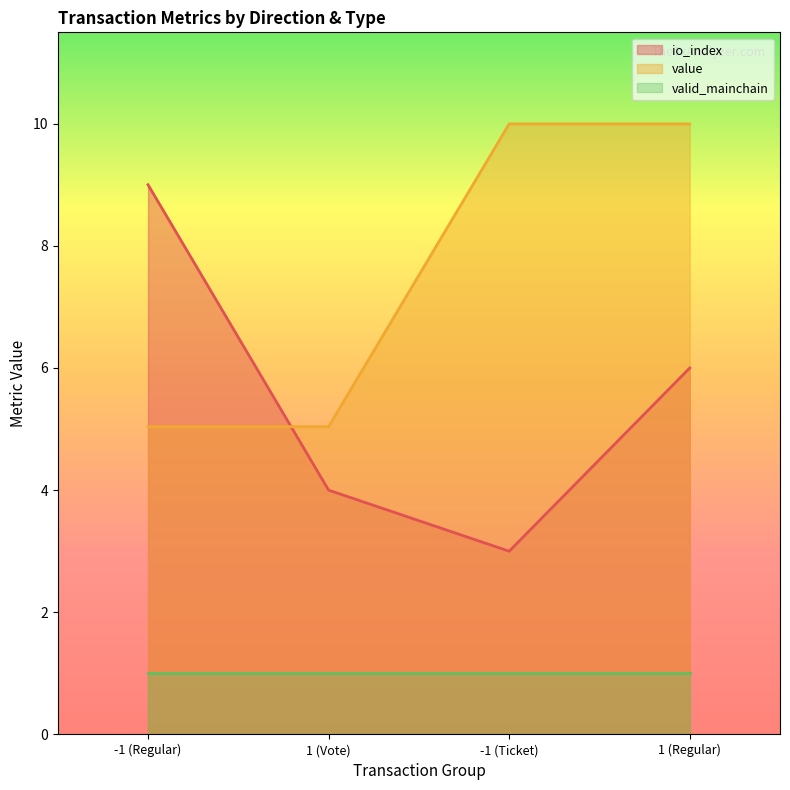

List the series in order of their overall mean, highest first.

value, io_index, valid_mainchain